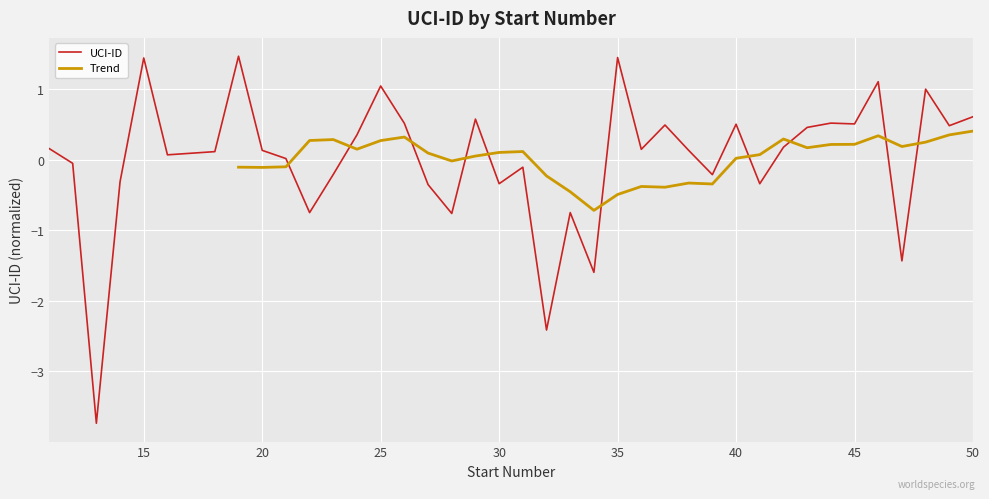

Rank the categories by value from lowest to highest.

13, 32, 34, 47, 28, 33, 22, 27, 30, 41, 14, 39, 23, 31, 12, 21, 16, 18, 38, 20, 36, 11, 42, 24, 43, 49, 37, 40, 45, 26, 44, 29, 50, 48, 25, 46, 15, 35, 19